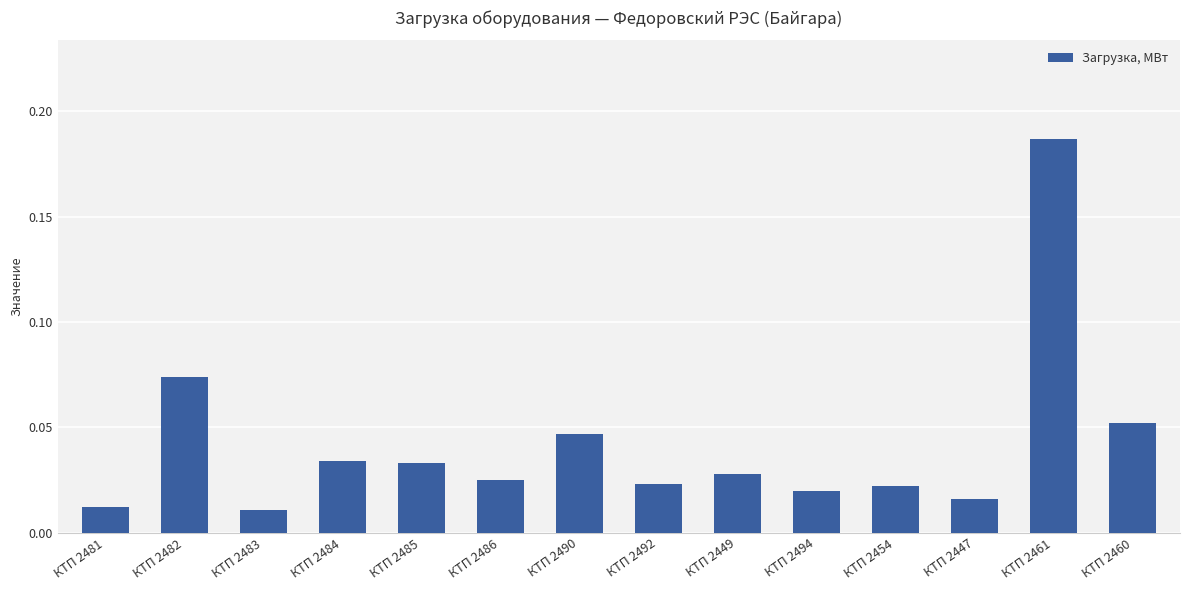

What is the sum of all values?

0.6